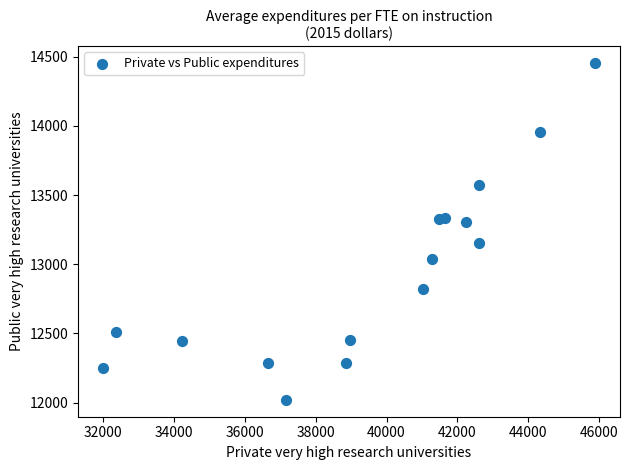

What is the range of Y values (max minus min)?

2434